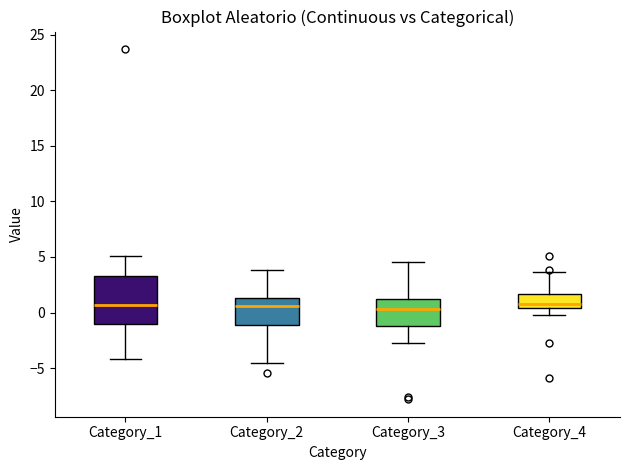

Which box is the tallest, from its lower edge to its upper edge?

Category_1